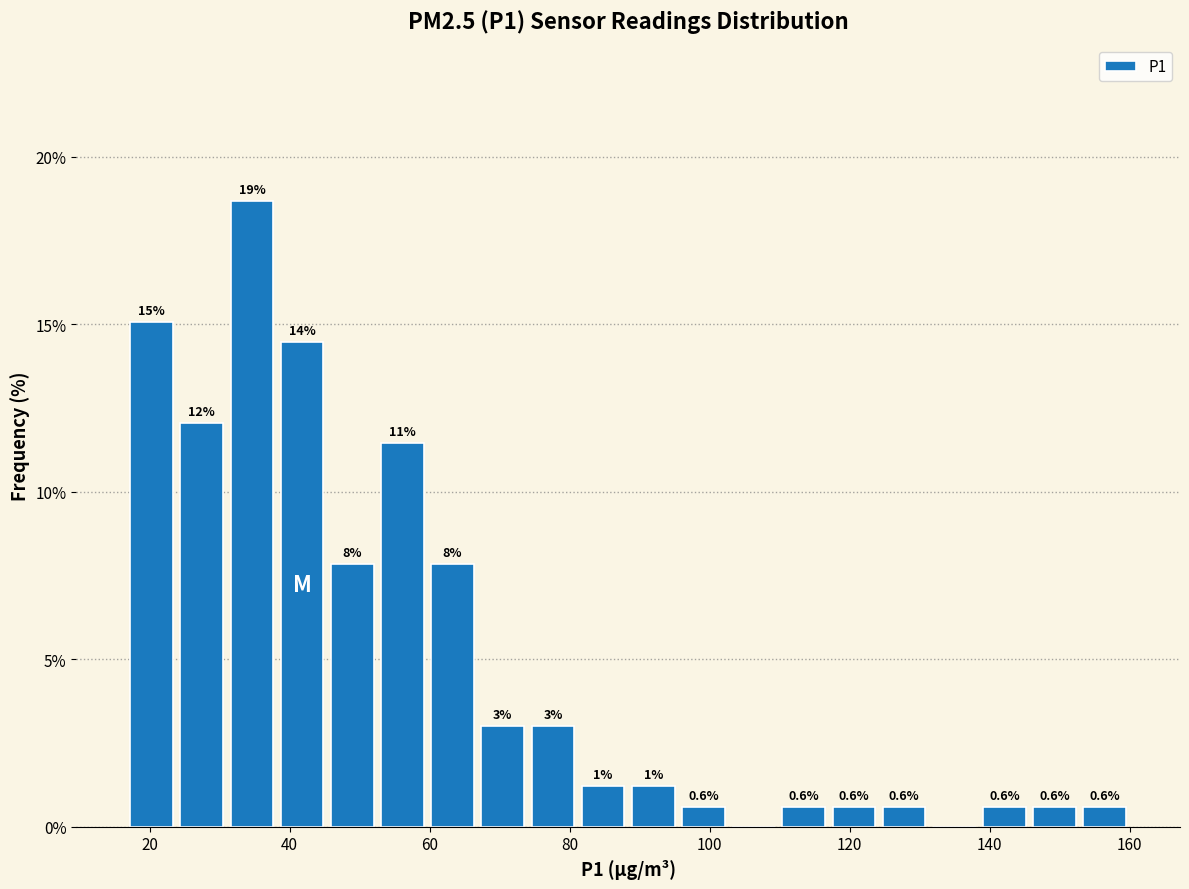

Around what value on the x-axis is the tallest bar? Give the approximate position of its centre, as read against the axis.

34